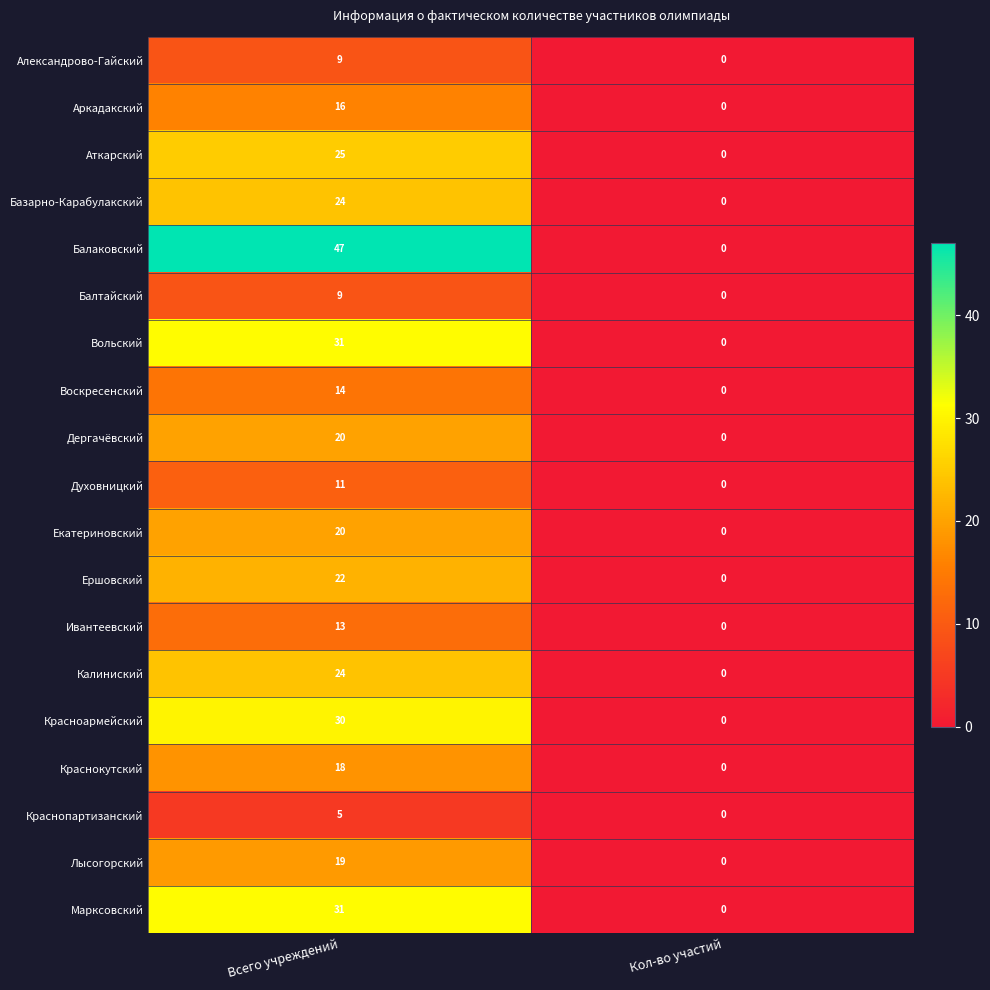

The value of Балтайский at Кол-во участий is -3. True or false?

False